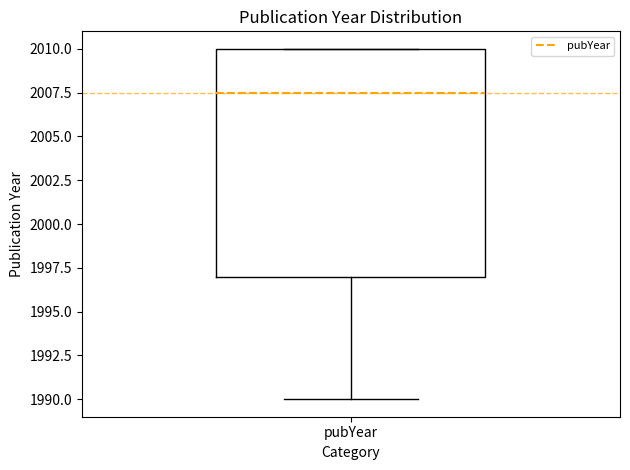

Read this box plot against the y-axis: the position of the median line, the range covered by the box, and the ends of both whiskers. The values are not printed on the chart, so give them approximately, as read against the axis.

median 2007.5, box 1997.0 to 2010.0, whiskers 1990.0 to 2010.0